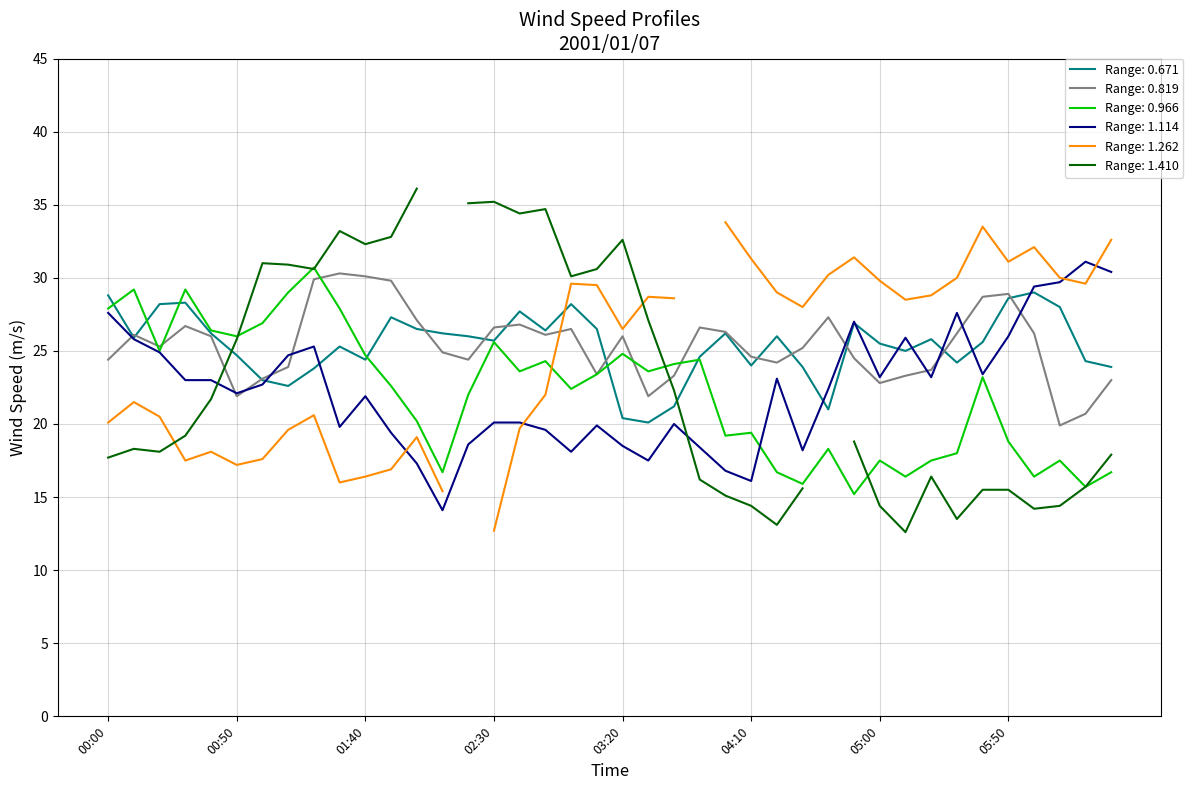

True or false: Range: 1.114 has a value of 7.7 at 05:00.

False